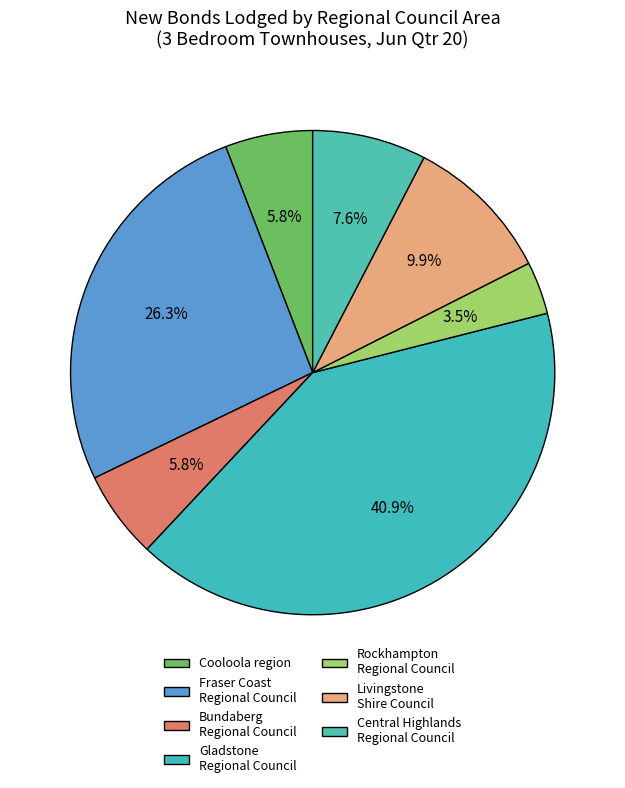

The Bundaberg Regional Council slice represents 1% of the pie. True or false?

False